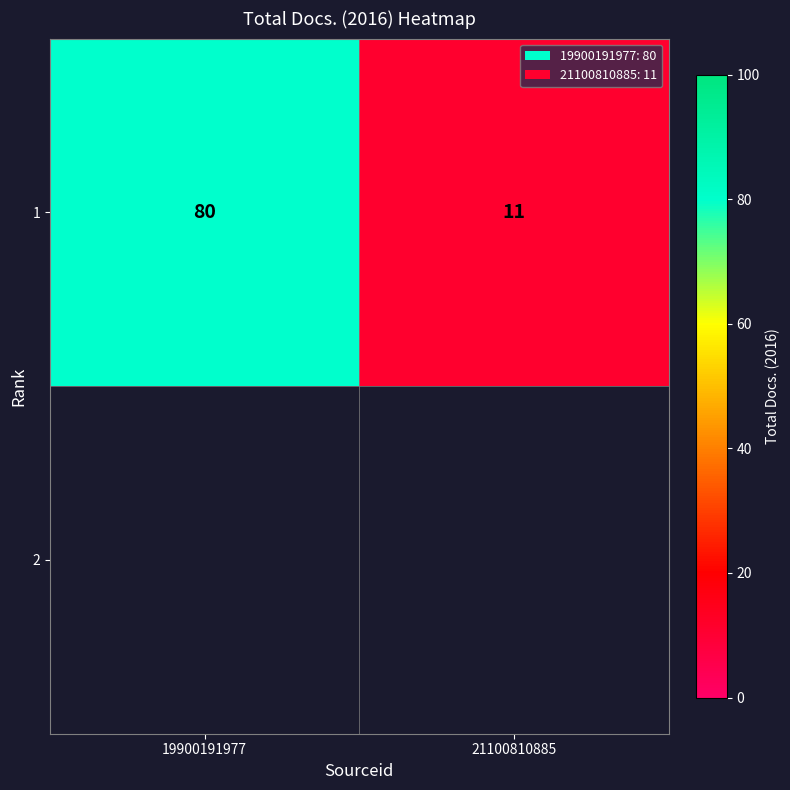

Rank the categories by value from highest to lowest.

19900191977, 21100810885